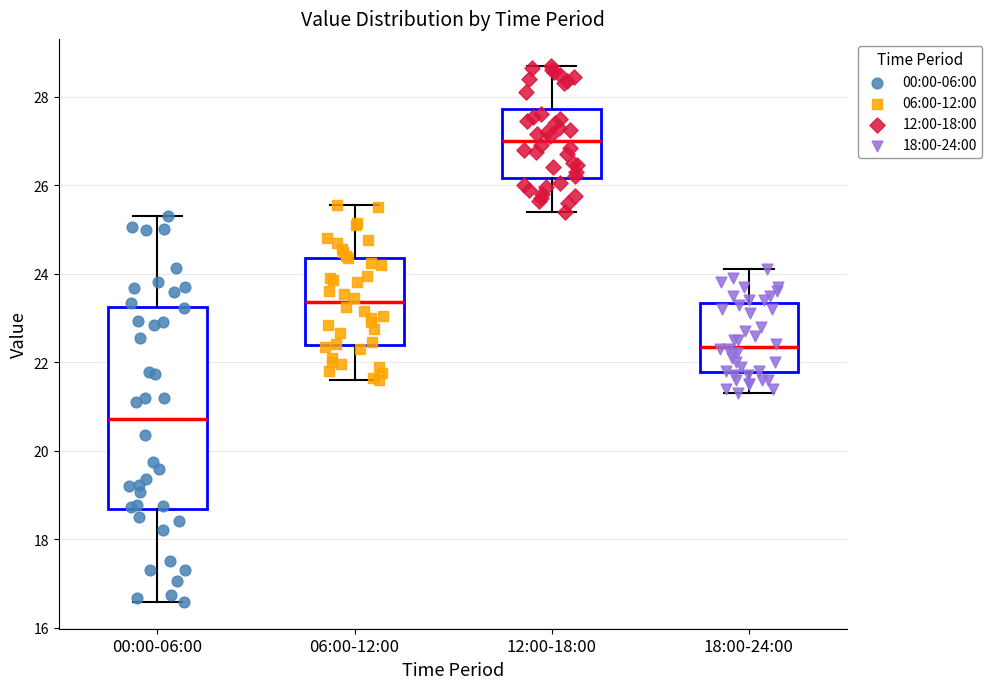

Which box has the highest median line?

12:00-18:00